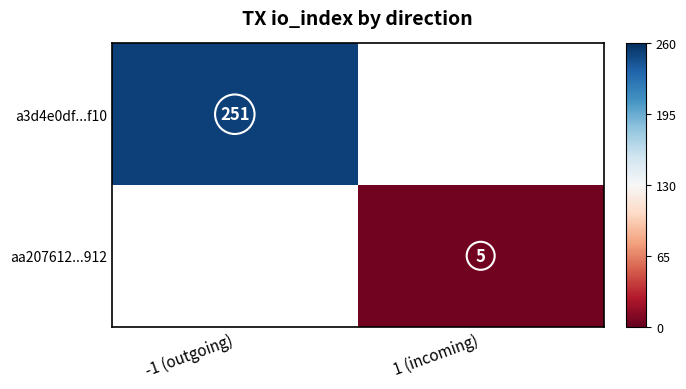

The a3d4e0df...f10 series shows 251 at -1 (outgoing). True or false?

True